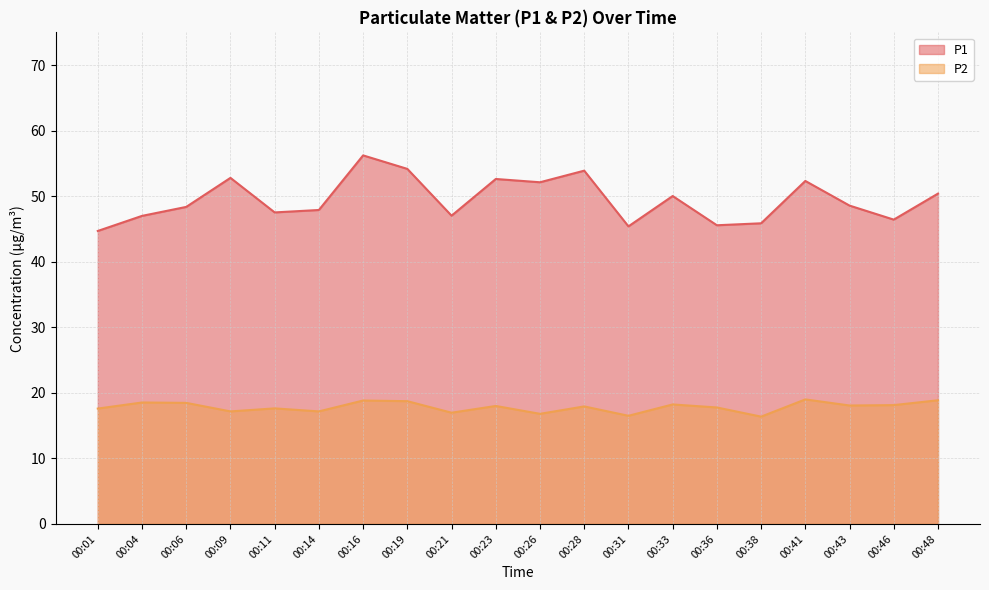

In P2, how many points are higher than both neighbors (excluding endpoints)?

7